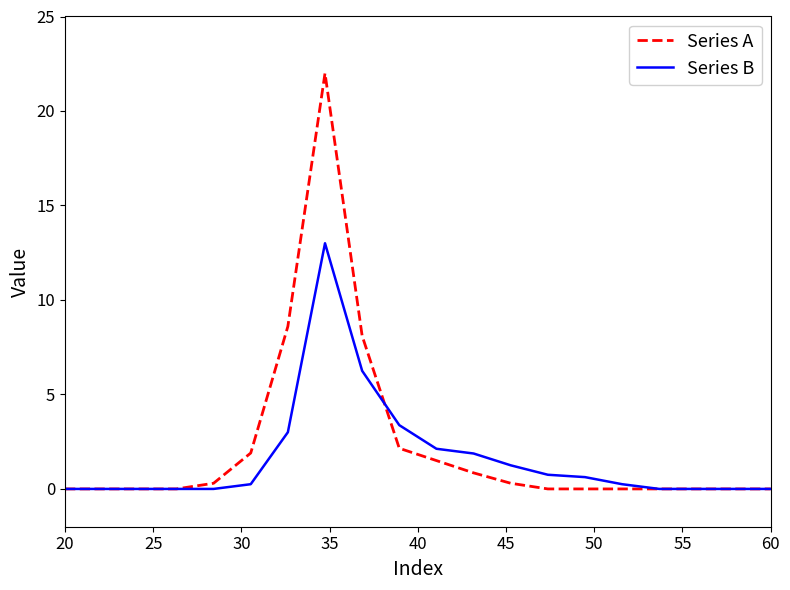

Which series has the widest spread of values?

Series A